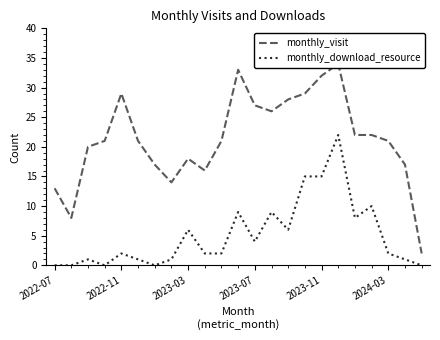

How many lines are shown in the chart?

2